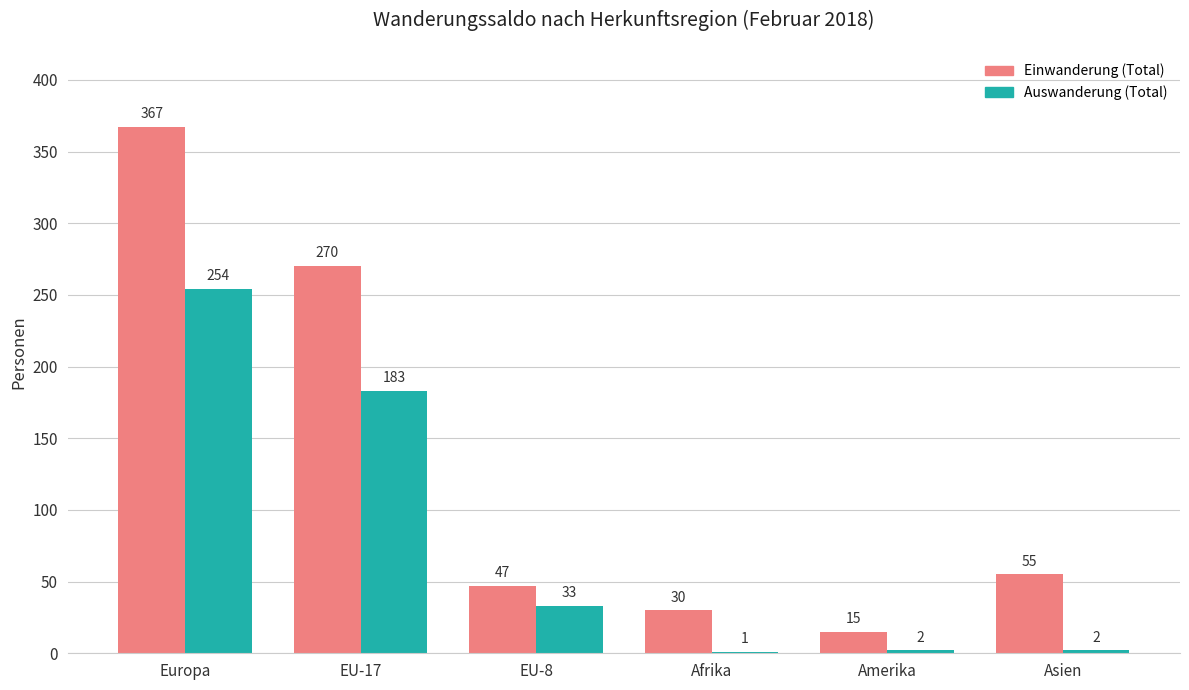

Where does the Einwanderung (Total) series first go above 55?

Europa